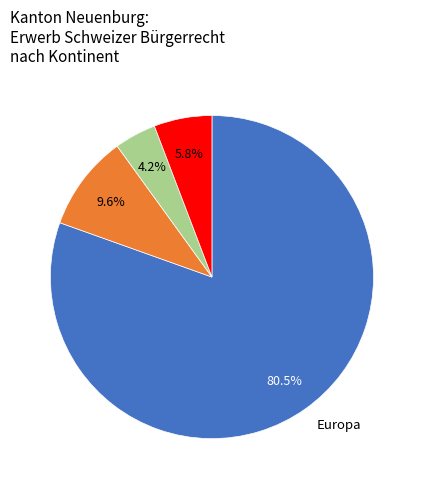

Does any single category account for the majority?

Yes